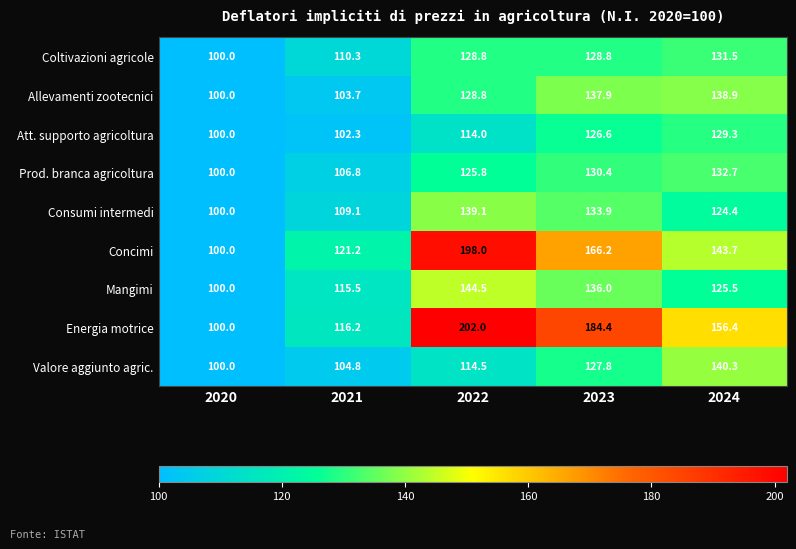

What is the difference between the maximum and minimum values in the Consumi intermedi series?

39.1